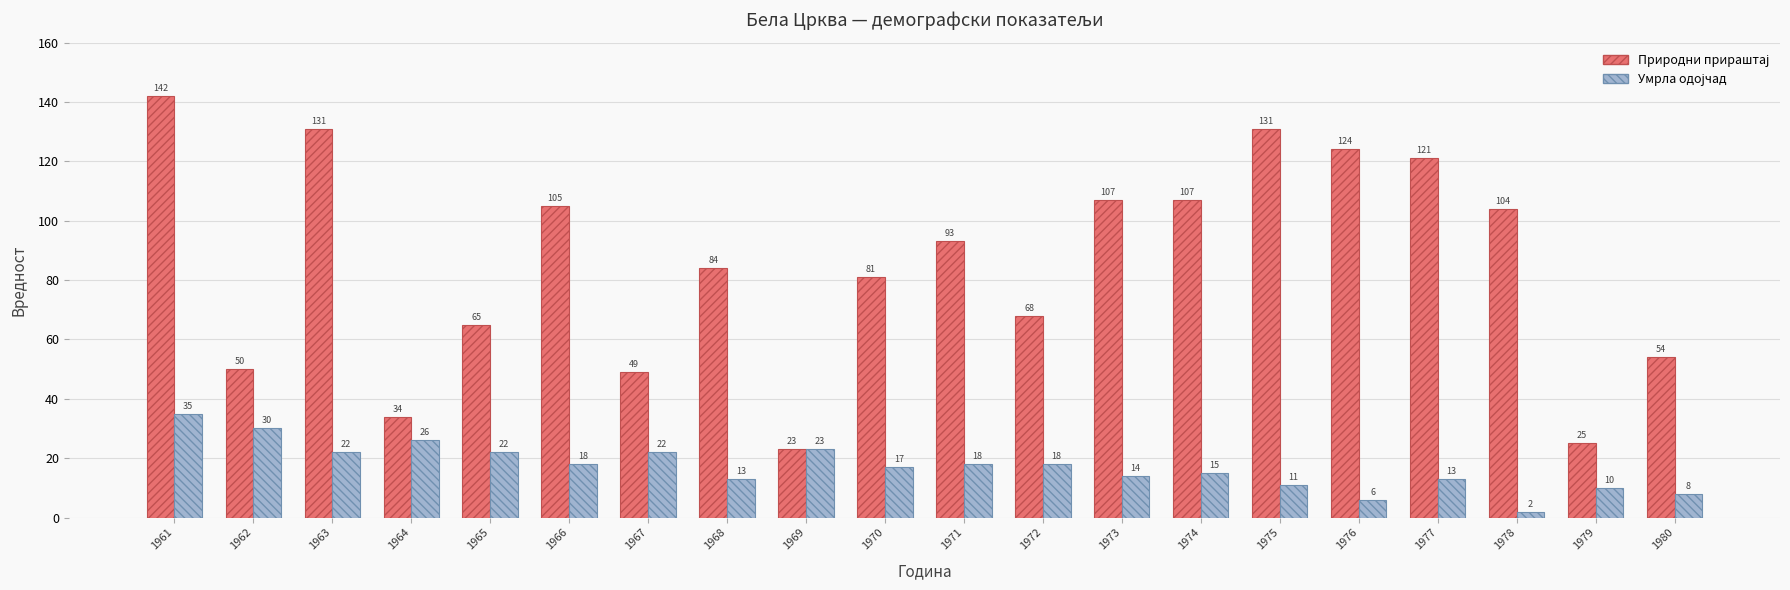

What is the total value across all series at 1976?

130